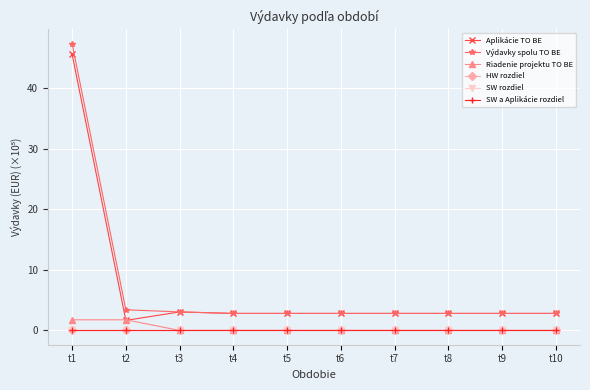

The value of Riadenie projektu TO BE at t7 is 0.0. True or false?

True